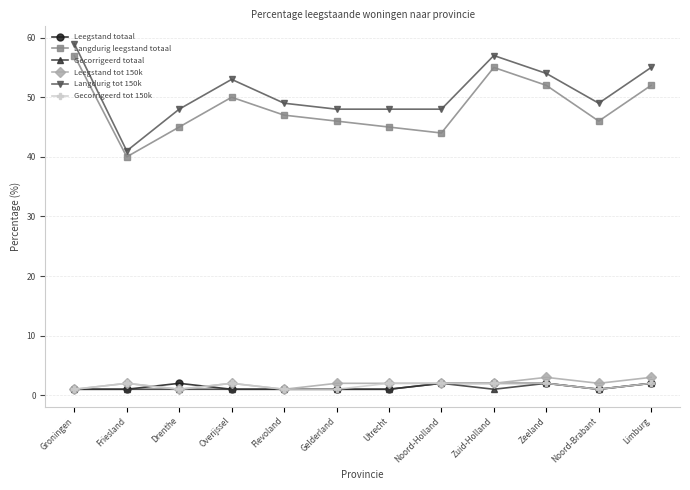

True or false: Gecorrigeerd totaal and Langdurig leegstand totaal cross at least once.

False